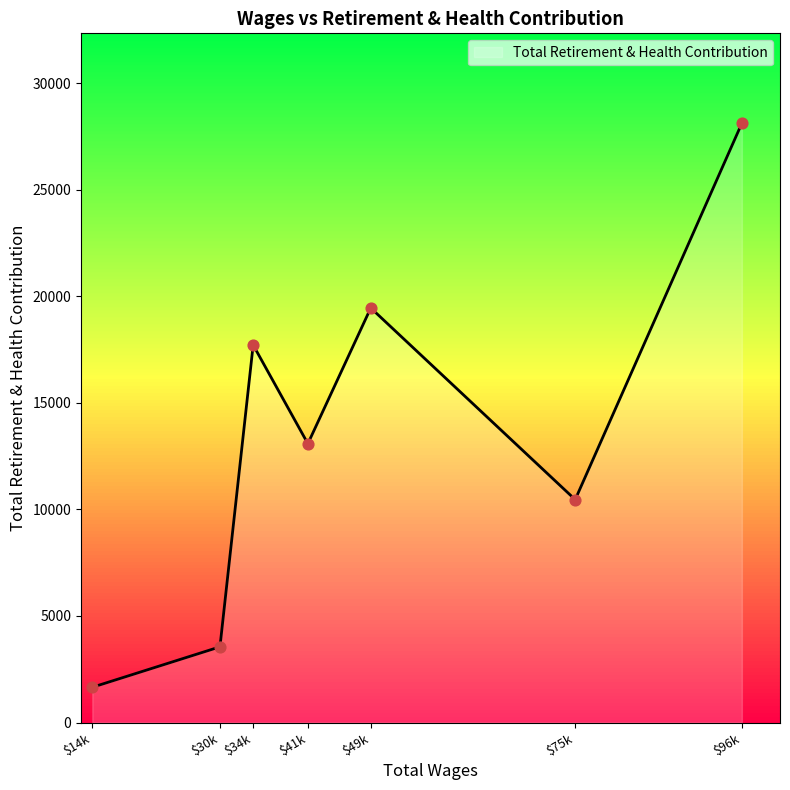

Which has a higher value, 75788.0 or 30594.0?

75788.0